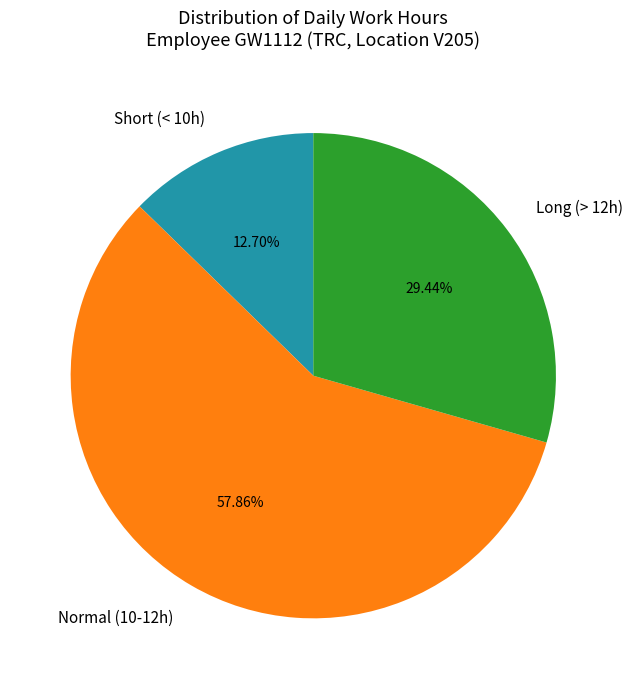

Rank the categories by value from lowest to highest.

Short (< 10h), Long (> 12h), Normal (10-12h)